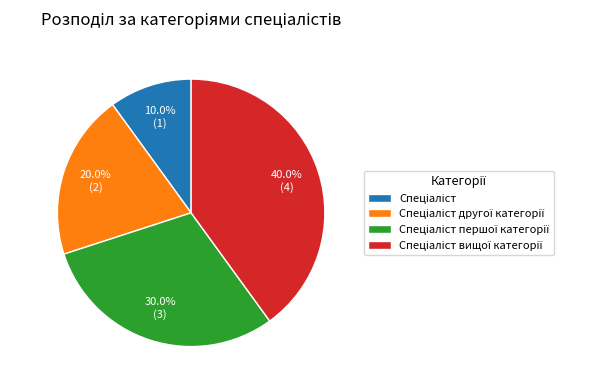

Does any single category account for the majority?

No